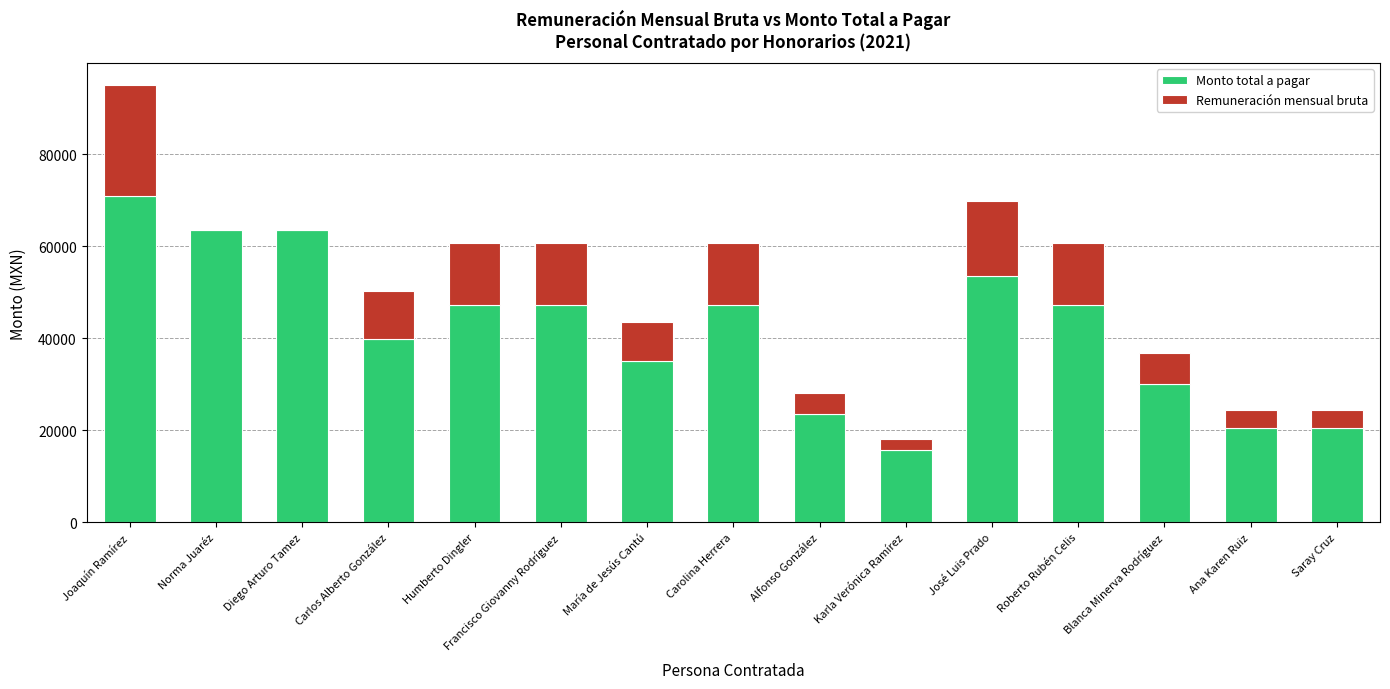

Which category has the highest value in the Monto total a pagar series?

Joaquín Ramírez